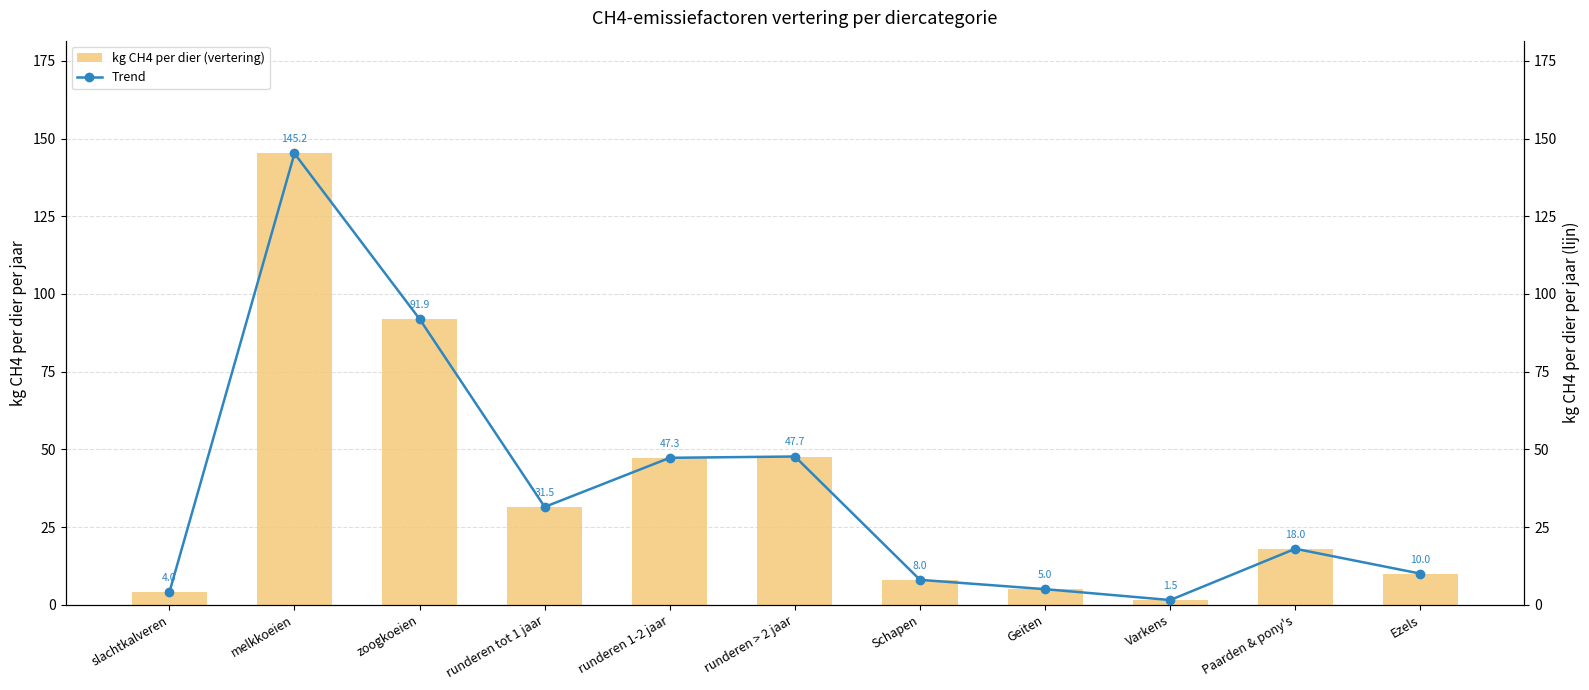

At which category is the sum across all series the highest?

melkkoeien